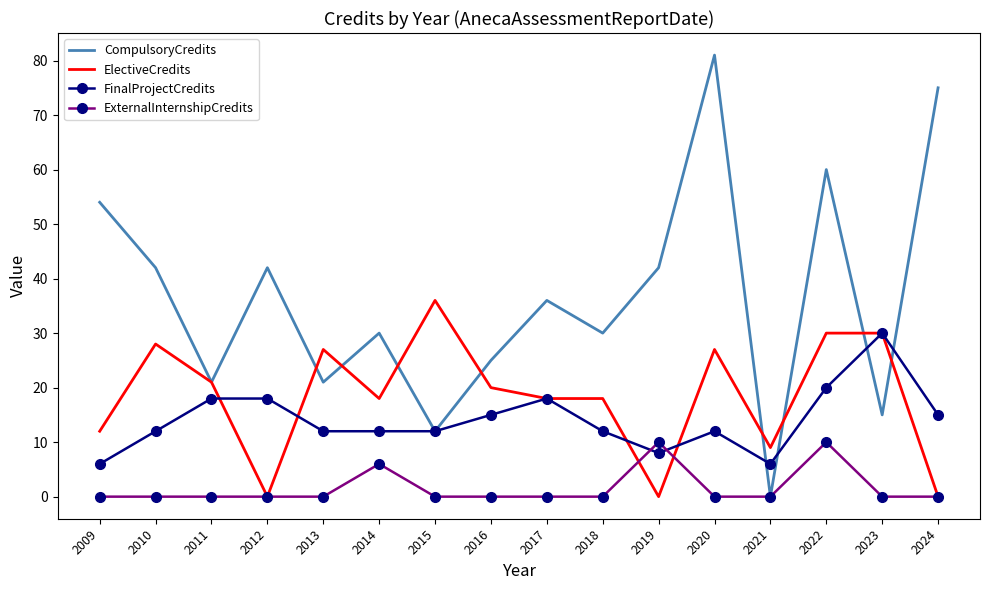

At 2013, list the series in order from largest to smallest.

ElectiveCredits, CompulsoryCredits, FinalProjectCredits, ExternalInternshipCredits